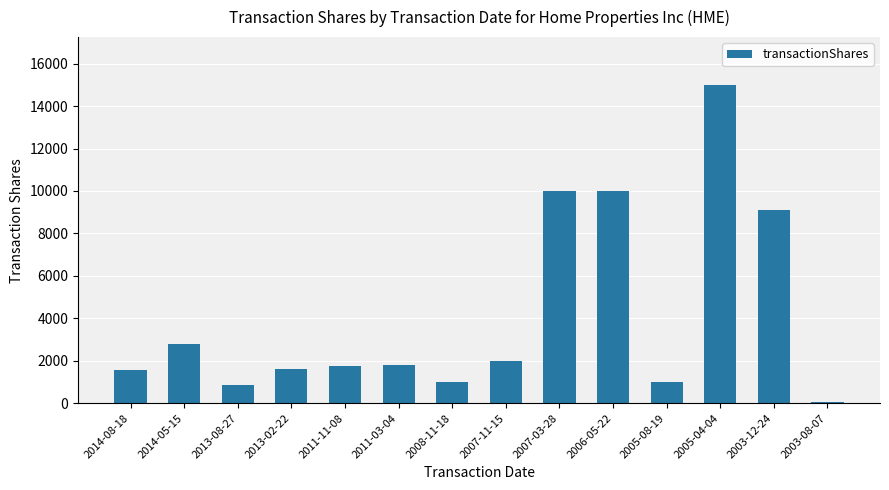

True or false: the data shows 40 at 2003-08-07.

True